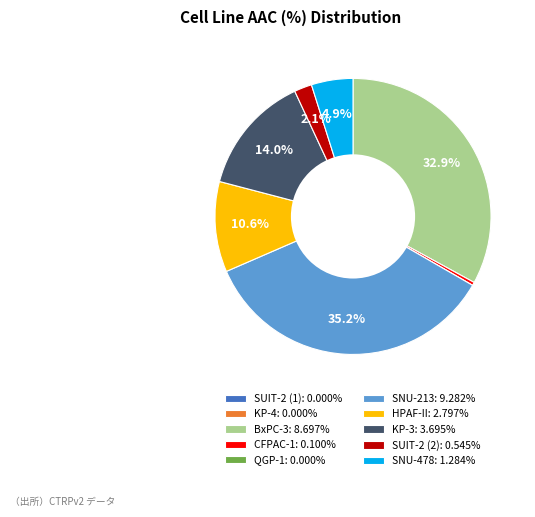

Do SNU-478: 1.284% and CFPAC-1: 0.100% together represent more than half of the pie?

No